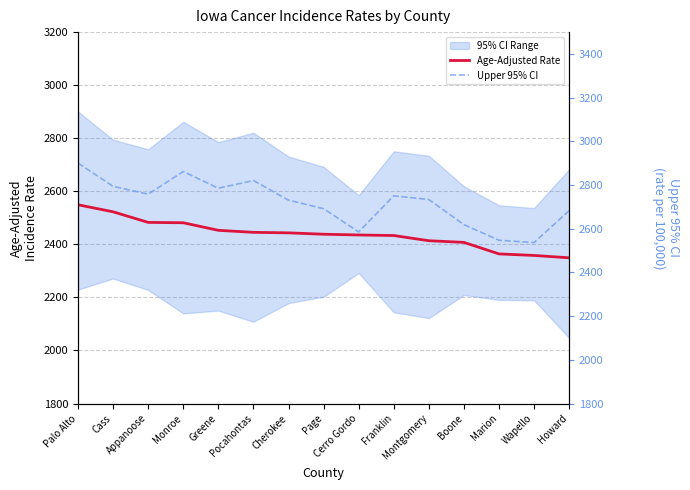

What is the difference between the Upper 95% CI values at Monroe and Cherokee?

130.8